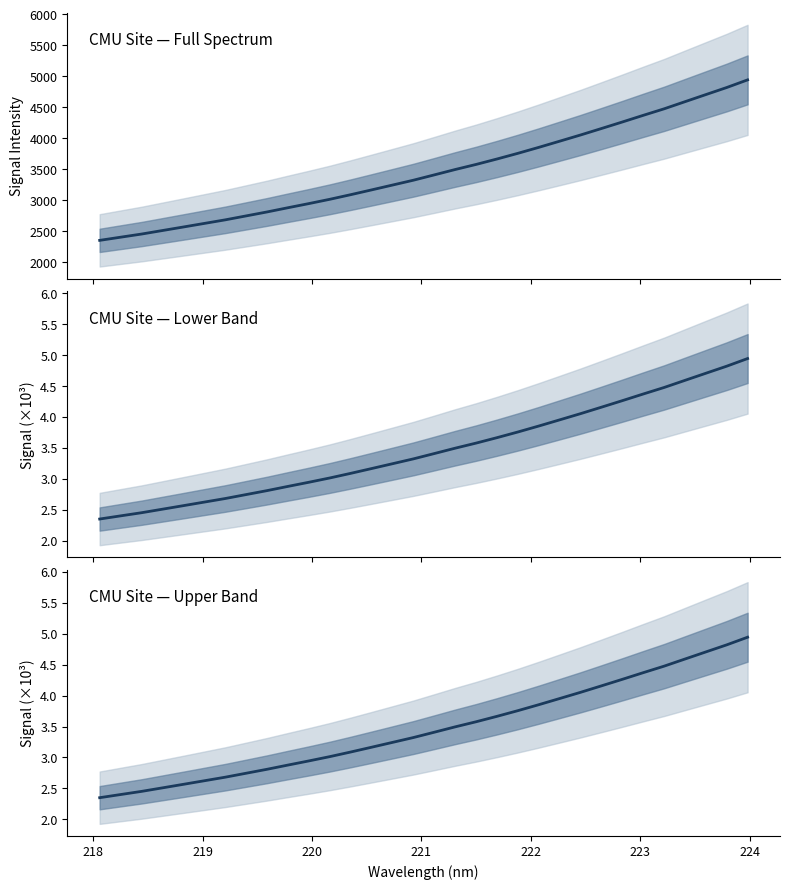

What is the smallest value displayed?

2.4